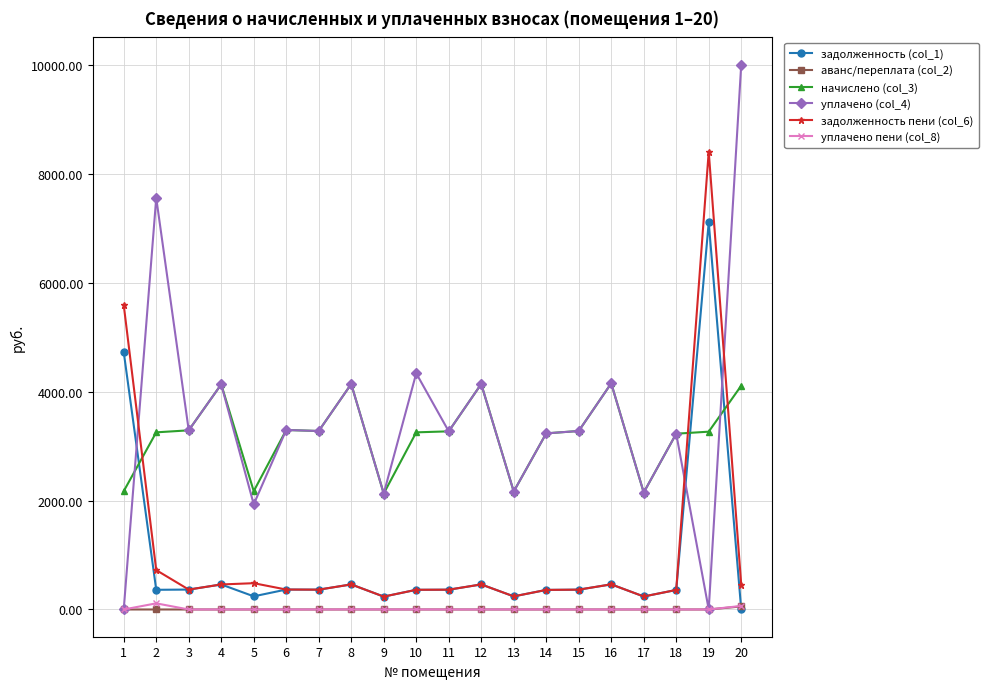

At which category is the sum across all series the highest?

19